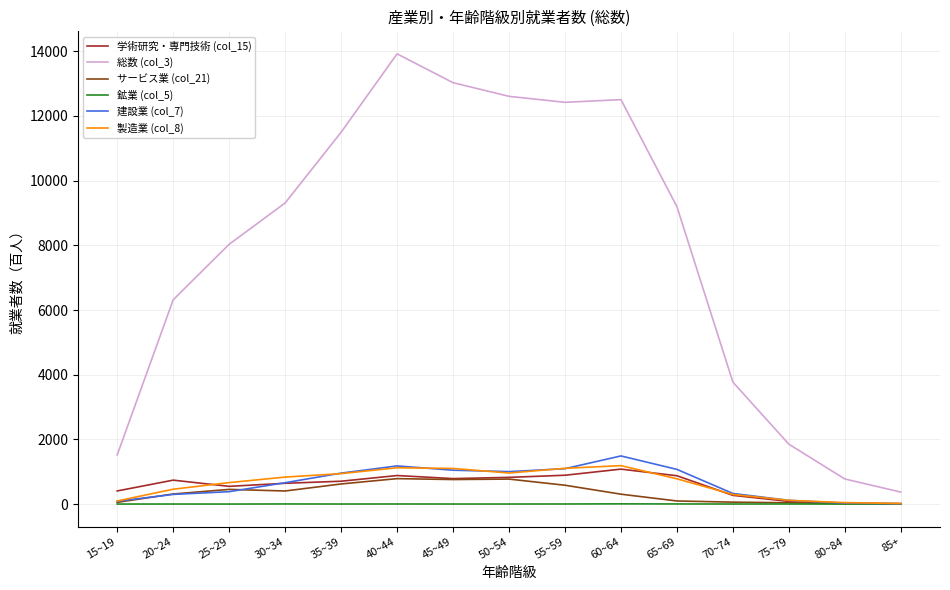

What is the maximum value shown in the chart?

13922